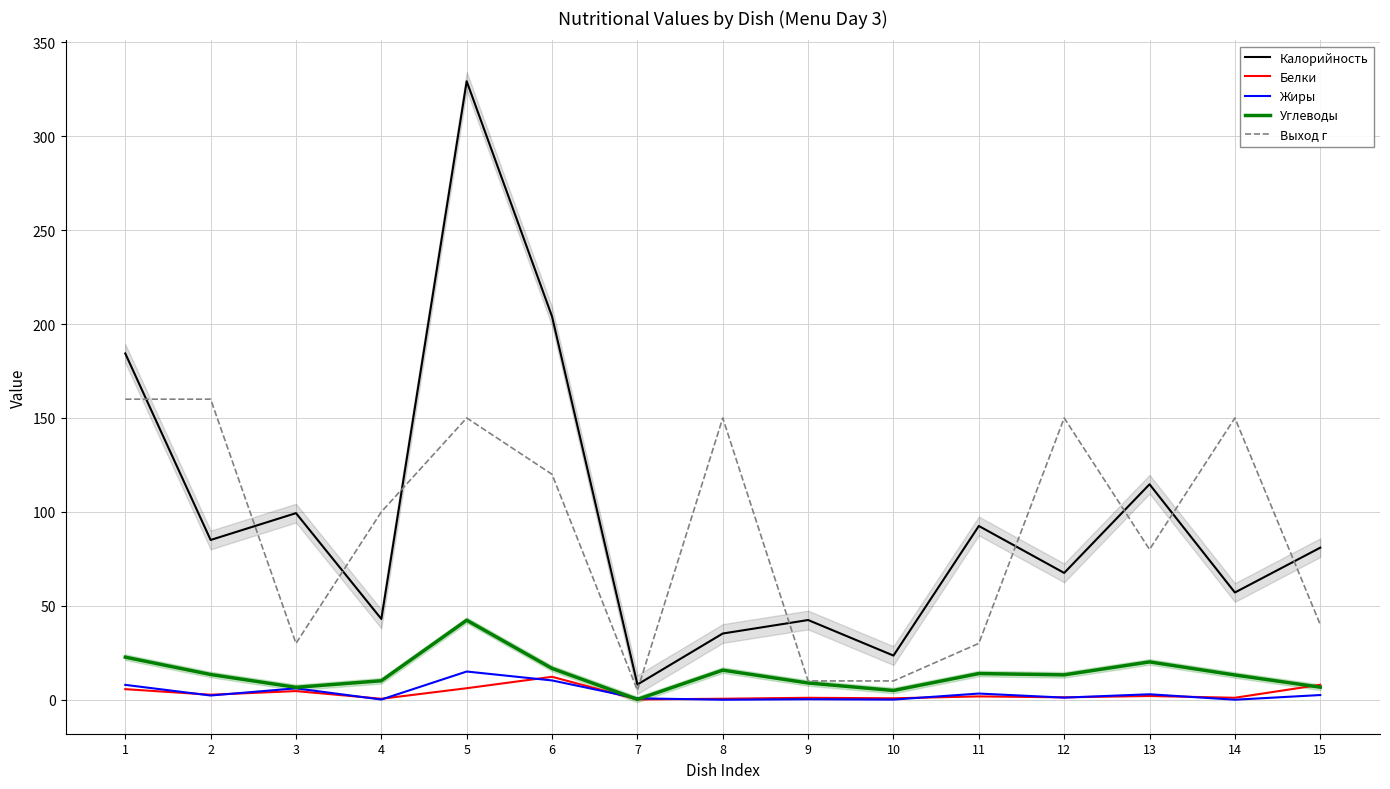

The value of Жиры at 15 is 2.5. True or false?

True